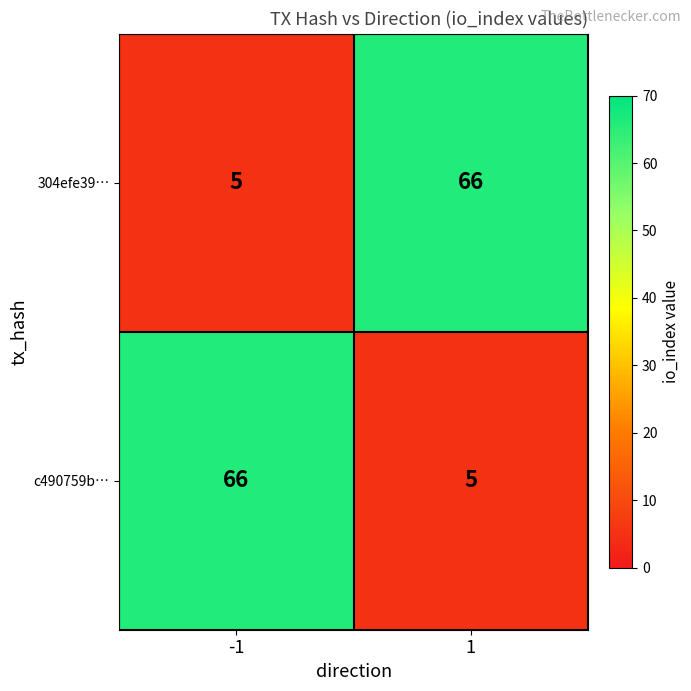

Reading right to left, what are all the values shown in this chart?

304efe39…: 1=66	-1=5
c490759b…: 1=5	-1=66